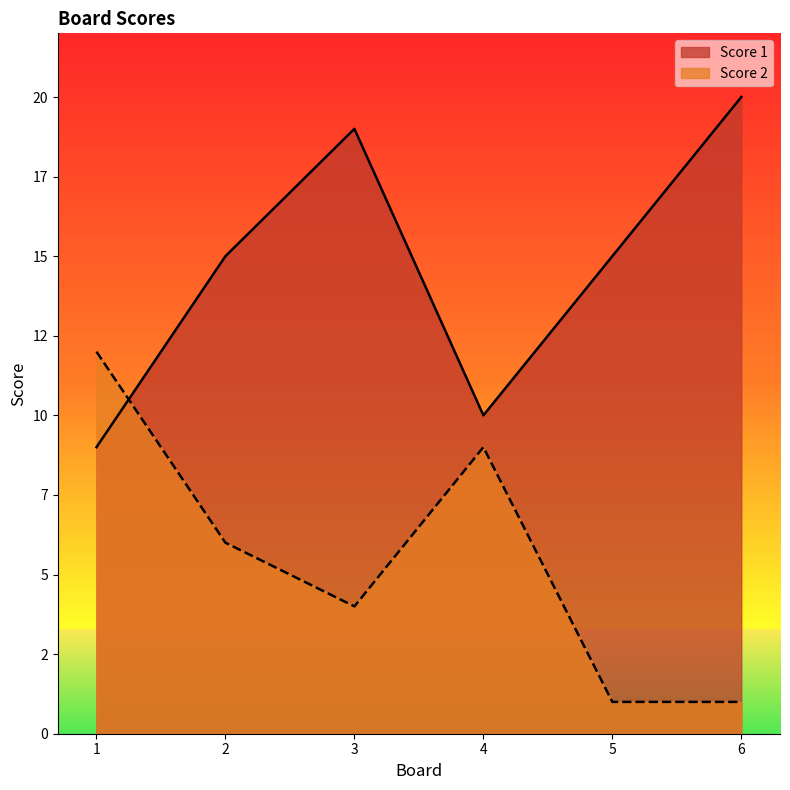

List the series in order of their overall mean, highest first.

Score 1, Score 2